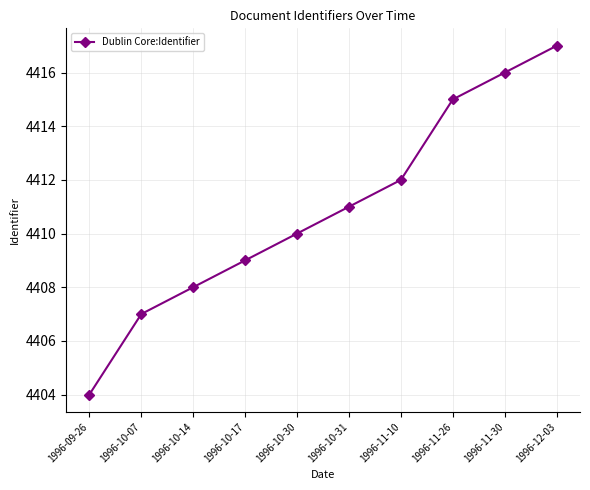

What value does the data have at 1996-10-17?

4409